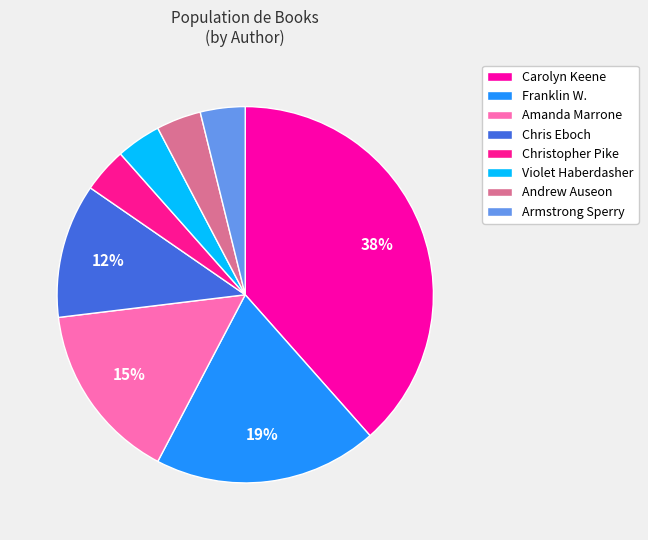

How many slices are in this pie chart?

8